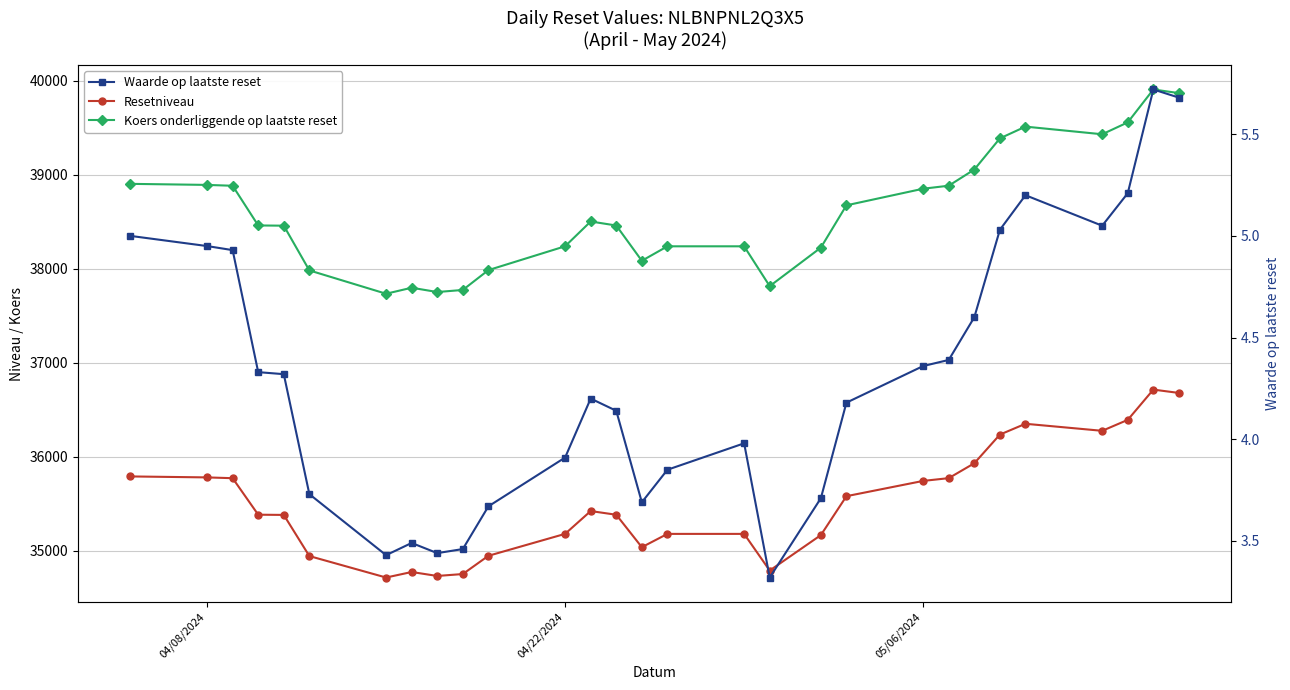

True or false: Resetniveau and Koers onderliggende op laatste reset intersect in this chart.

False